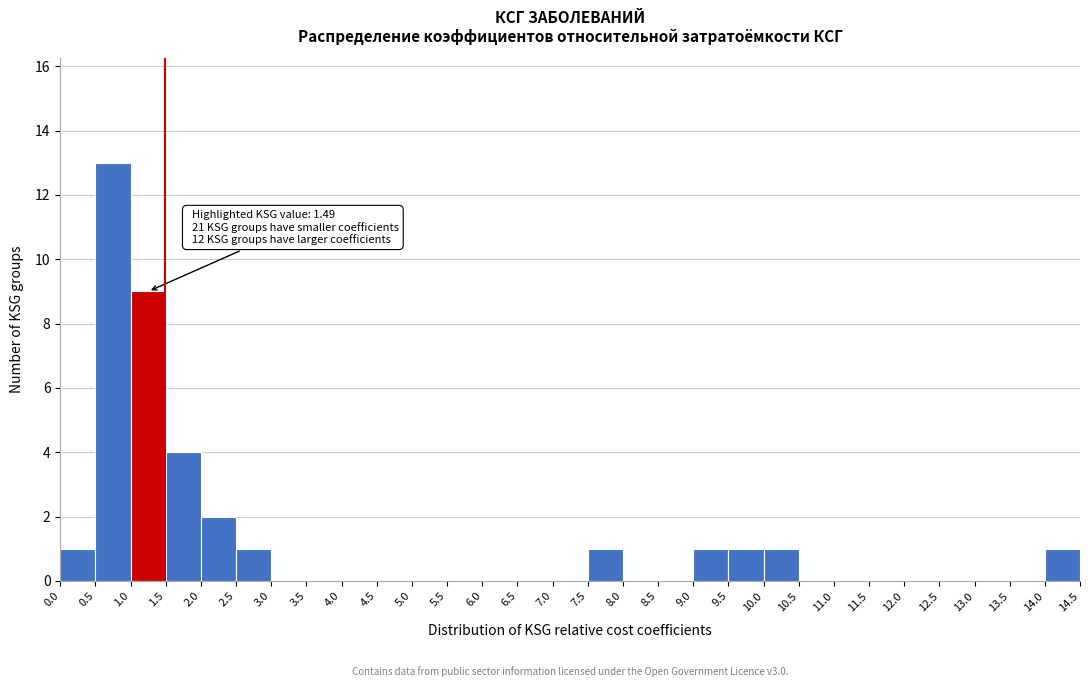

Which range on the x-axis has the tallest bar?

0.5 to 1.0